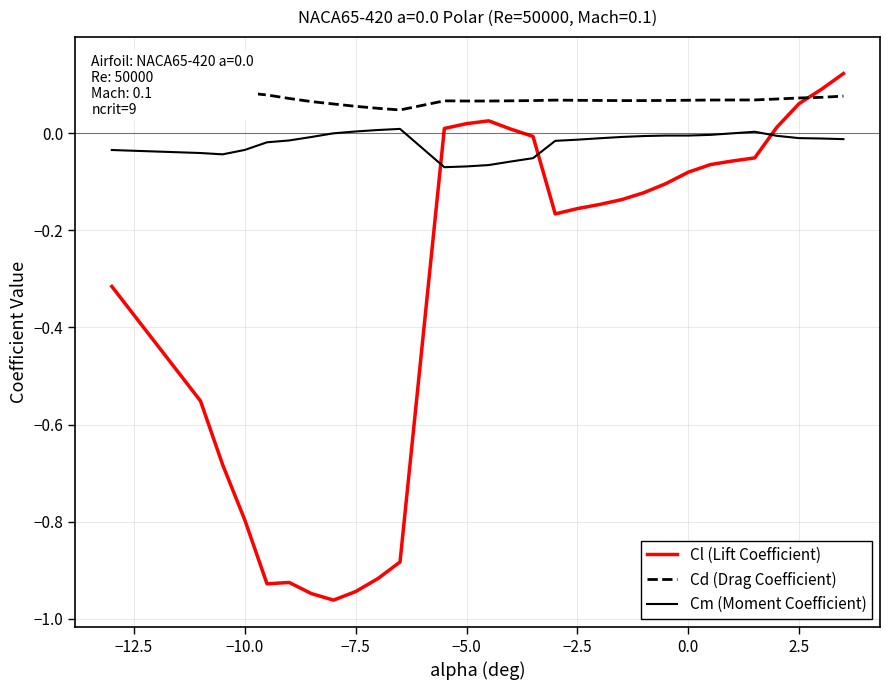

How many intersections are there between Cm (Moment Coefficient) and Cl (Lift Coefficient)?

3